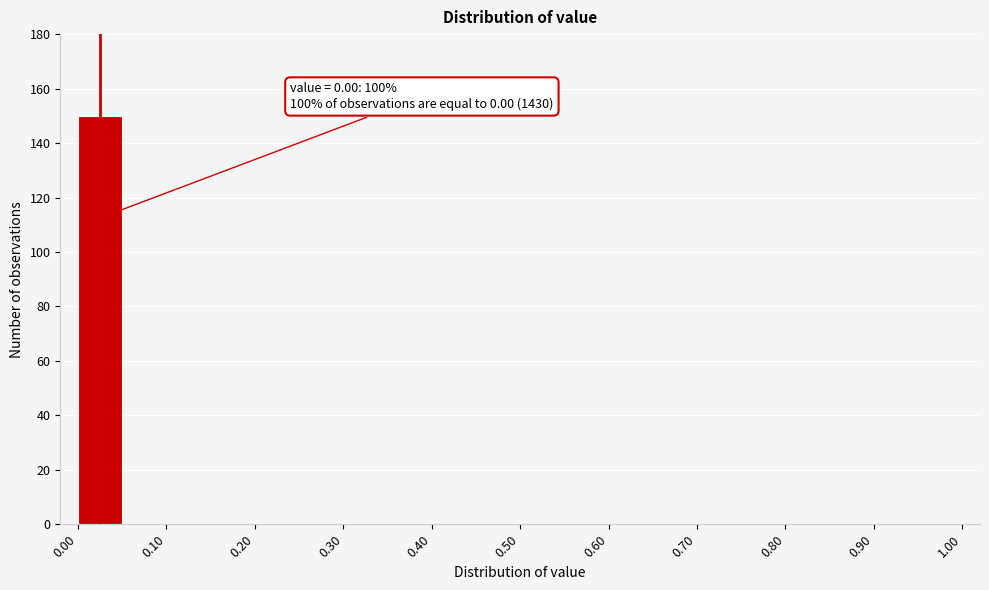

Over which range of the x-axis is the bar tallest?

0.00 to 0.05